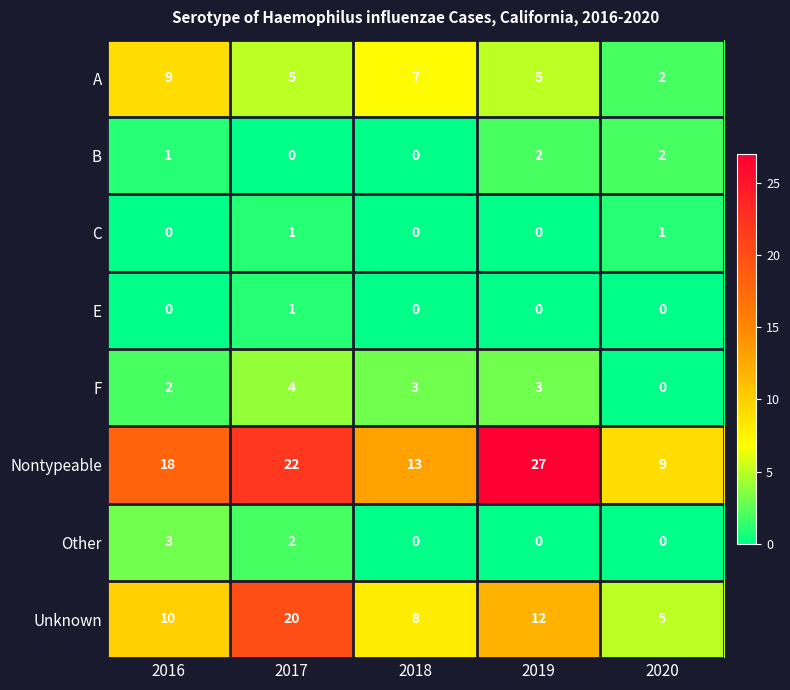

How many categories are shown in the chart?

5